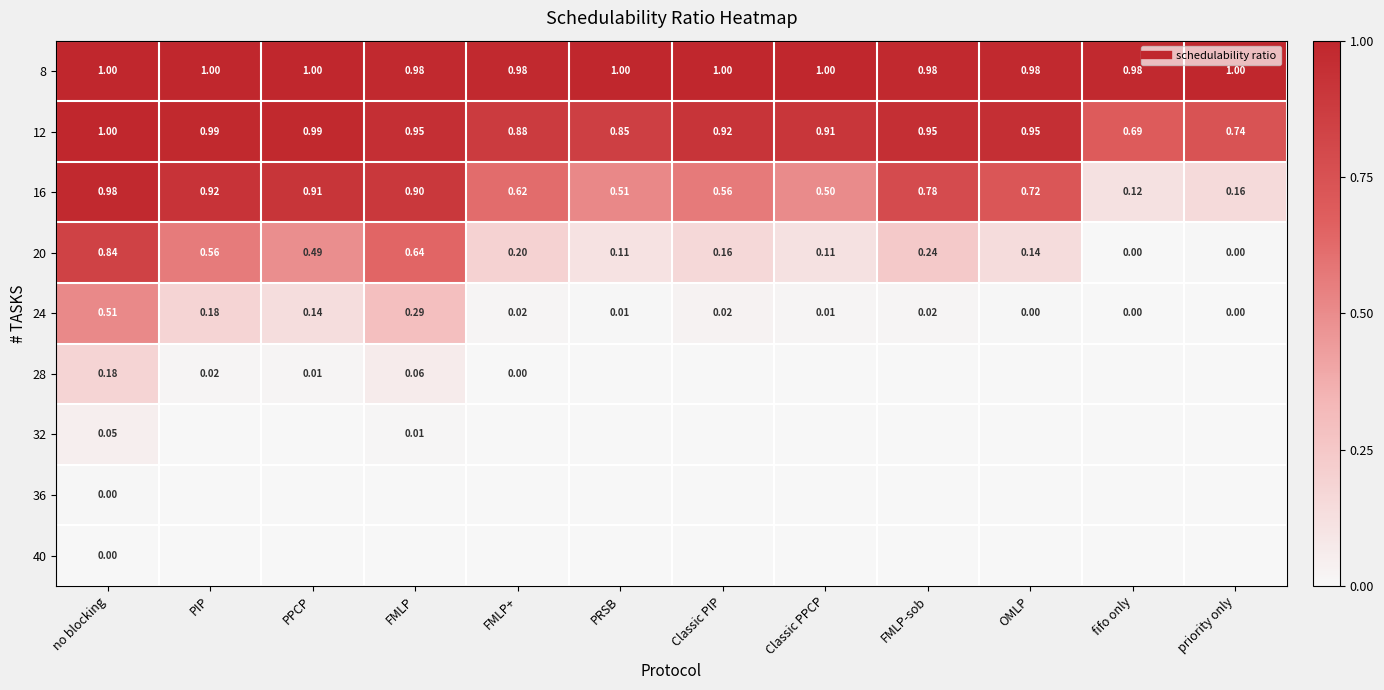

What is the total value across all series at PPCP?

3.5